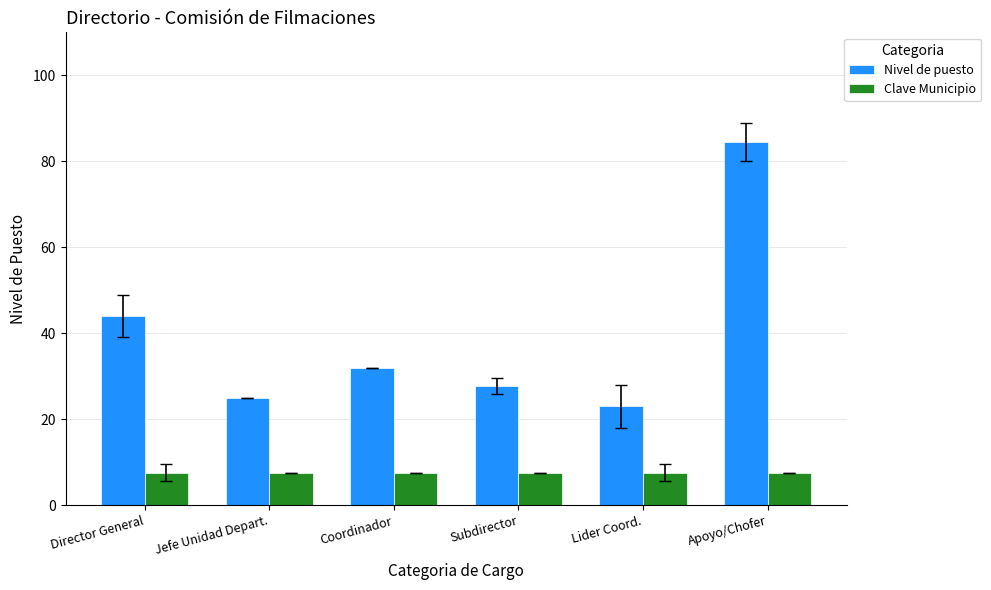

At which label does Nivel de puesto first exceed 32?

Director General